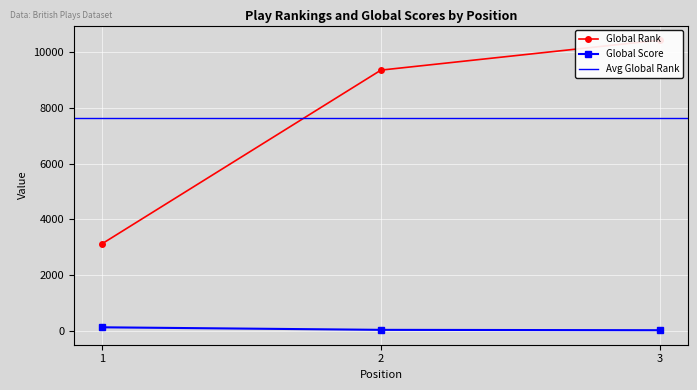

Count the Global Rank values in the range 3114 to 10434.

3